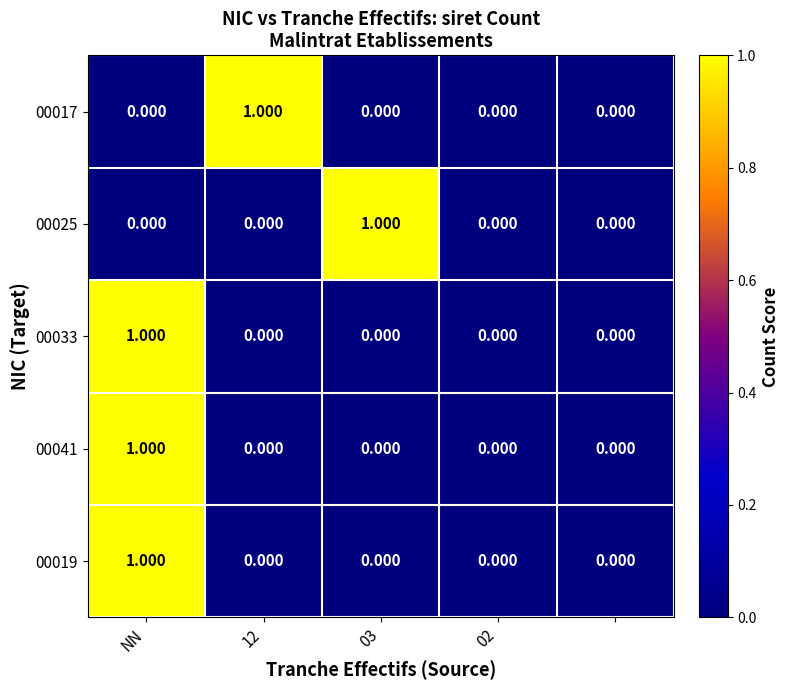

Reading left to right, what are all the values shown in this chart?

00017: 0	1	0	0	0
00025: 0	0	1	0	0
00033: 1	0	0	0	0
00041: 1	0	0	0	0
00019: 1	0	0	0	0